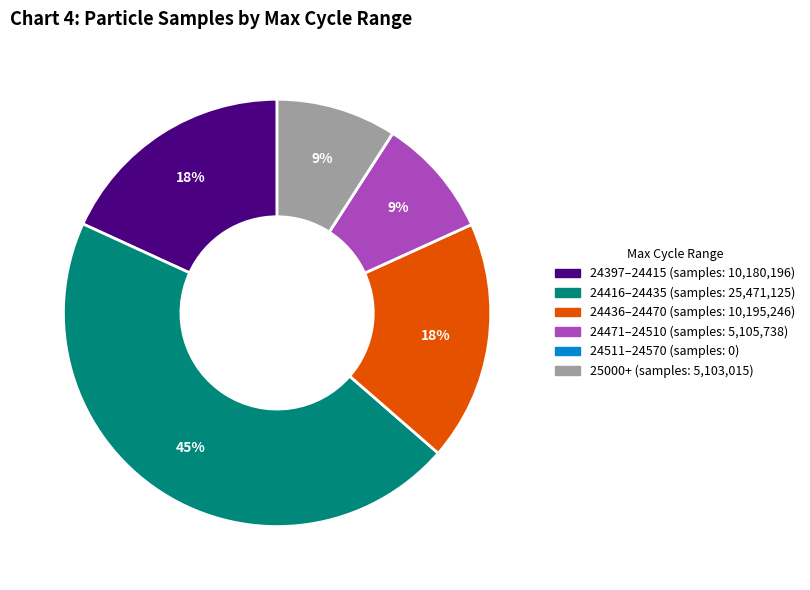

To the nearest percent, what is the average slice percentage?

17%